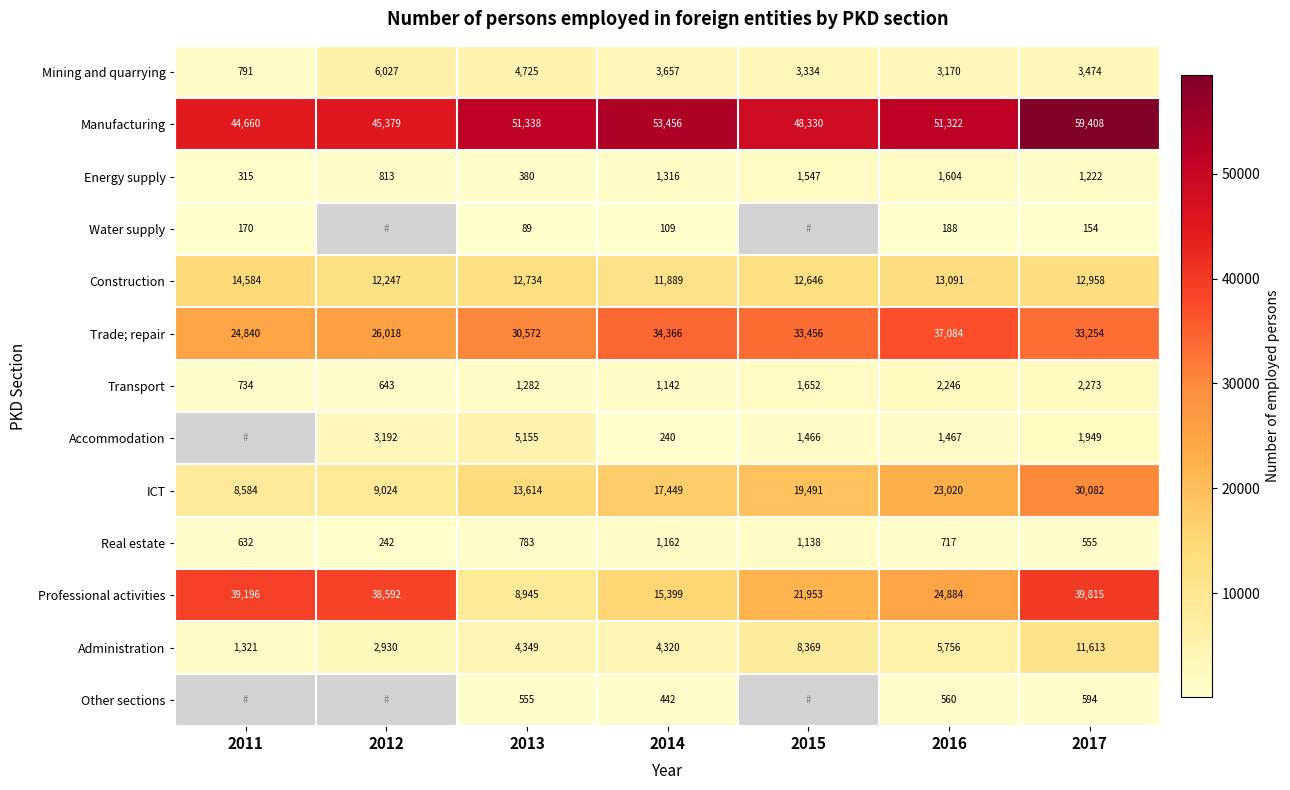

At which label does Manufacturing first exceed 51322?

2013